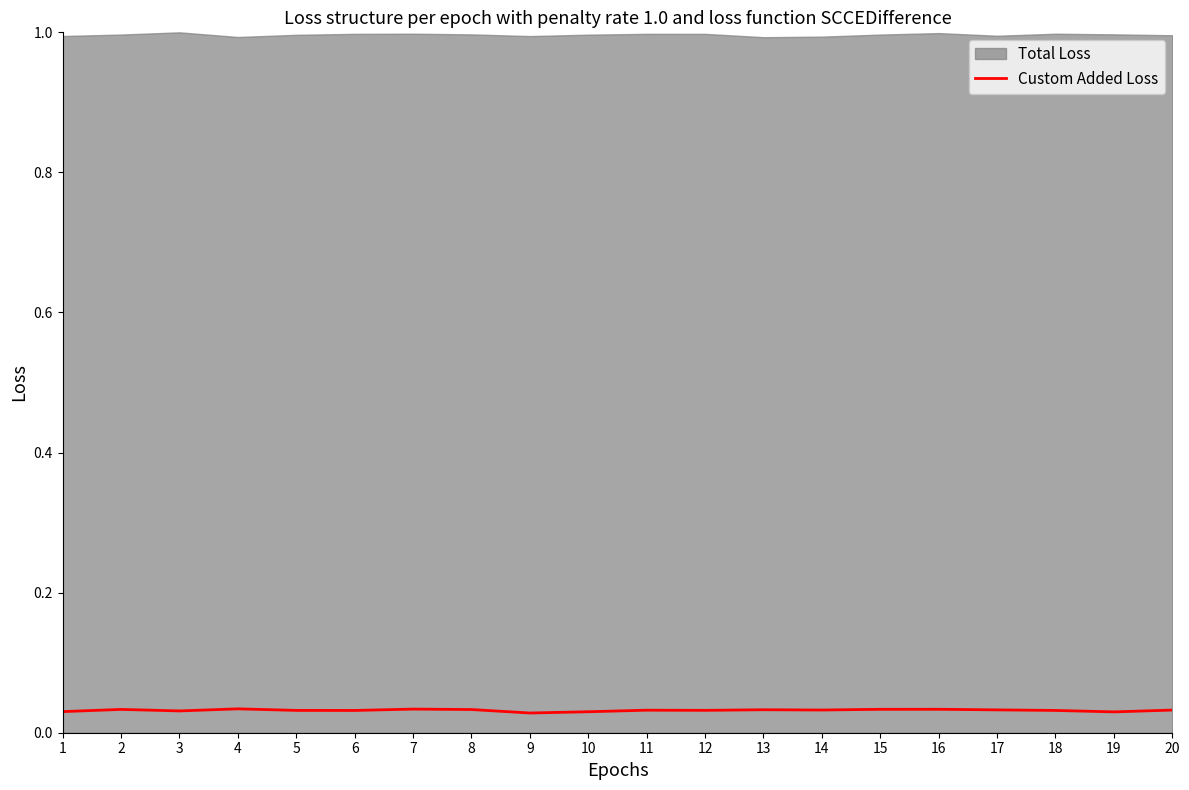

Which label corresponds to the smallest value in the chart?

9